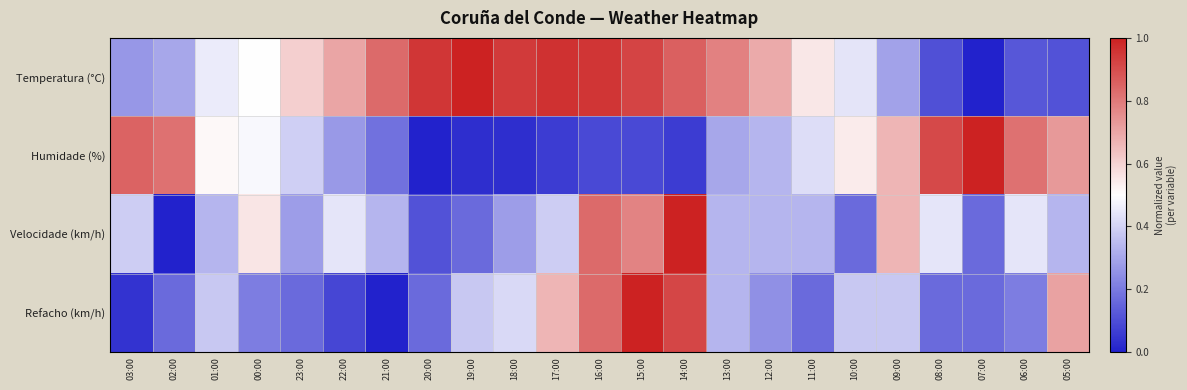

Reading left to right, transcribe all the data shown in this chart.

Temperatura (°C): 03:00=0.3	02:00=0.3	01:00=0.5	00:00=0.5	23:00=0.6	22:00=0.7	21:00=0.8	20:00=1.0	19:00=1.0	18:00=0.9	17:00=1.0	16:00=1.0	15:00=0.9	14:00=0.9	13:00=0.8	12:00=0.7	11:00=0.6	10:00=0.4	09:00=0.3	08:00=0.1	07:00=0.0	06:00=0.1	05:00=0.1
Humidade (%): 03:00=0.8	02:00=0.8	01:00=0.5	00:00=0.5	23:00=0.4	22:00=0.3	21:00=0.2	20:00=0.0	19:00=0.0	18:00=0.0	17:00=0.1	16:00=0.1	15:00=0.1	14:00=0.1	13:00=0.3	12:00=0.3	11:00=0.4	10:00=0.5	09:00=0.7	08:00=0.9	07:00=1.0	06:00=0.8	05:00=0.7
Velocidade (km/h): 03:00=0.4	02:00=0.0	01:00=0.3	00:00=0.6	23:00=0.3	22:00=0.4	21:00=0.3	20:00=0.1	19:00=0.2	18:00=0.3	17:00=0.4	16:00=0.8	15:00=0.8	14:00=1.0	13:00=0.3	12:00=0.3	11:00=0.3	10:00=0.2	09:00=0.7	08:00=0.4	07:00=0.2	06:00=0.4	05:00=0.3
Refacho (km/h): 03:00=0.0	02:00=0.2	01:00=0.4	00:00=0.2	23:00=0.2	22:00=0.1	21:00=0.0	20:00=0.2	19:00=0.4	18:00=0.4	17:00=0.7	16:00=0.8	15:00=1.0	14:00=0.9	13:00=0.3	12:00=0.2	11:00=0.2	10:00=0.4	09:00=0.4	08:00=0.2	07:00=0.2	06:00=0.2	05:00=0.7